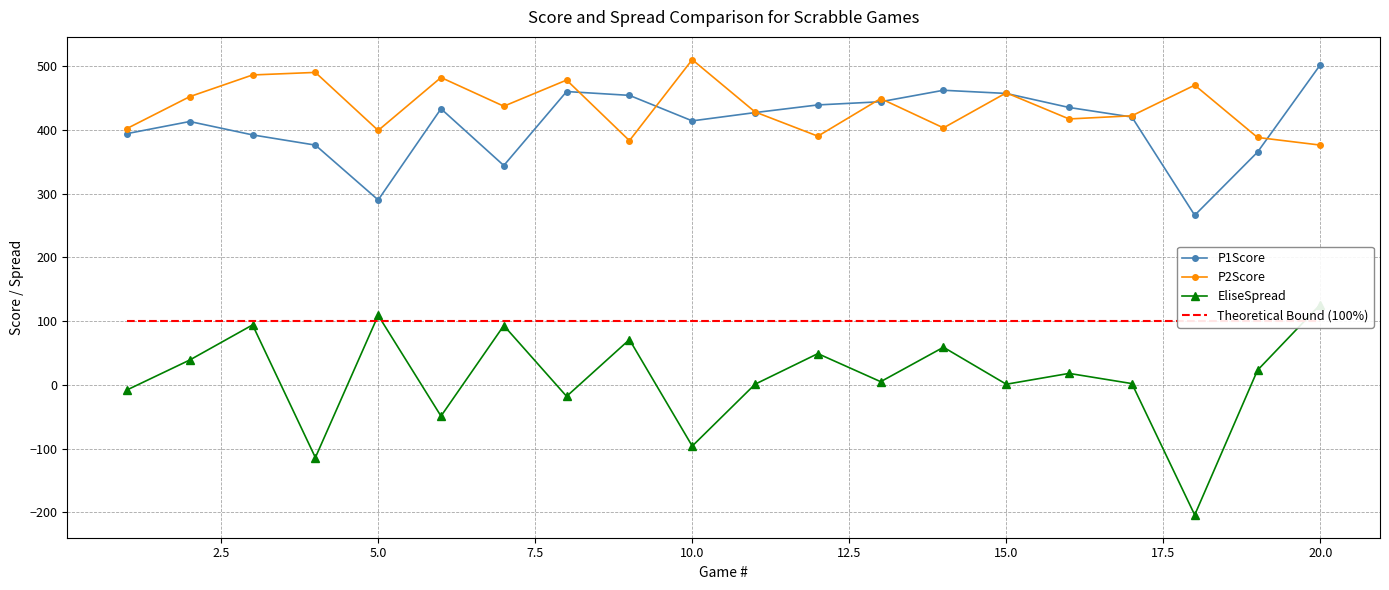

True or false: P2Score has more than 2 points higher than both neighbors.

True